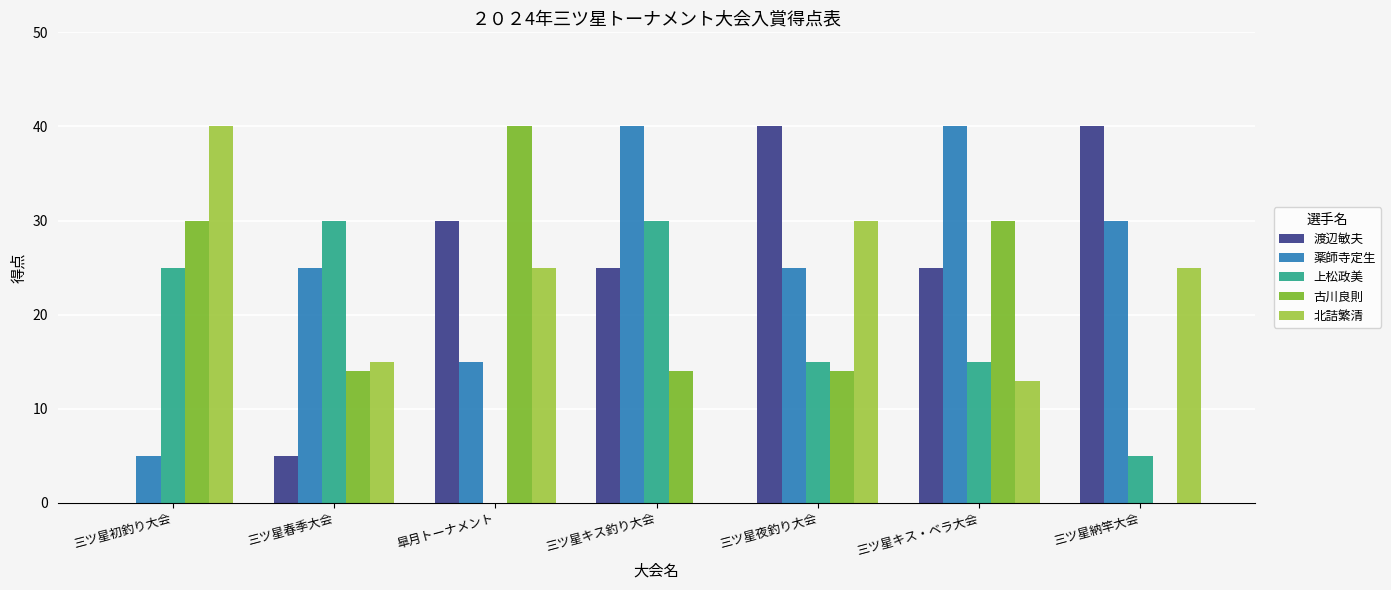

What value does the 上松政美 series have at 三ツ星春季大会, to the nearest 10?

30